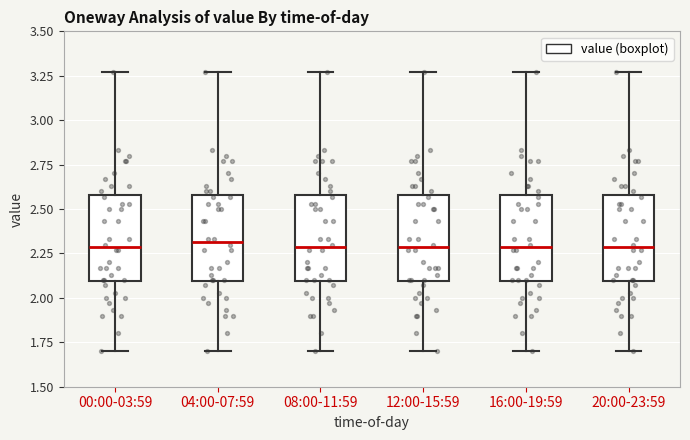

Where is the upper edge of the box for 20:00-23:59 on the y-axis? The values are not printed on the chart, so give them approximately, as read against the axis.

2.60